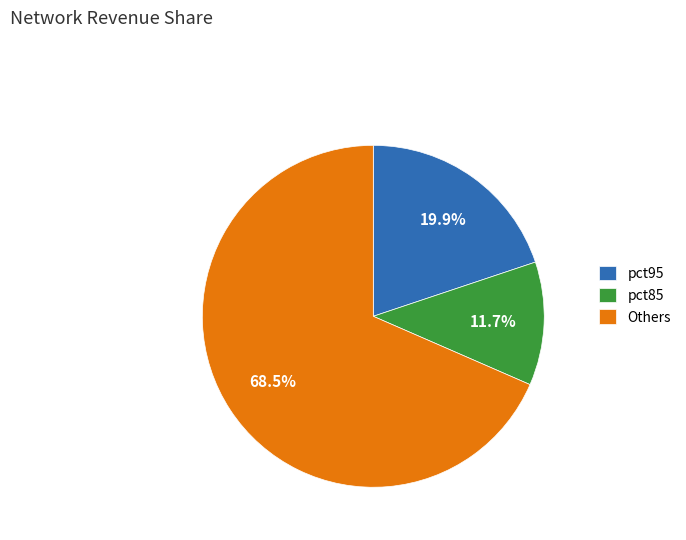

Count the number of slices in the pie.

3